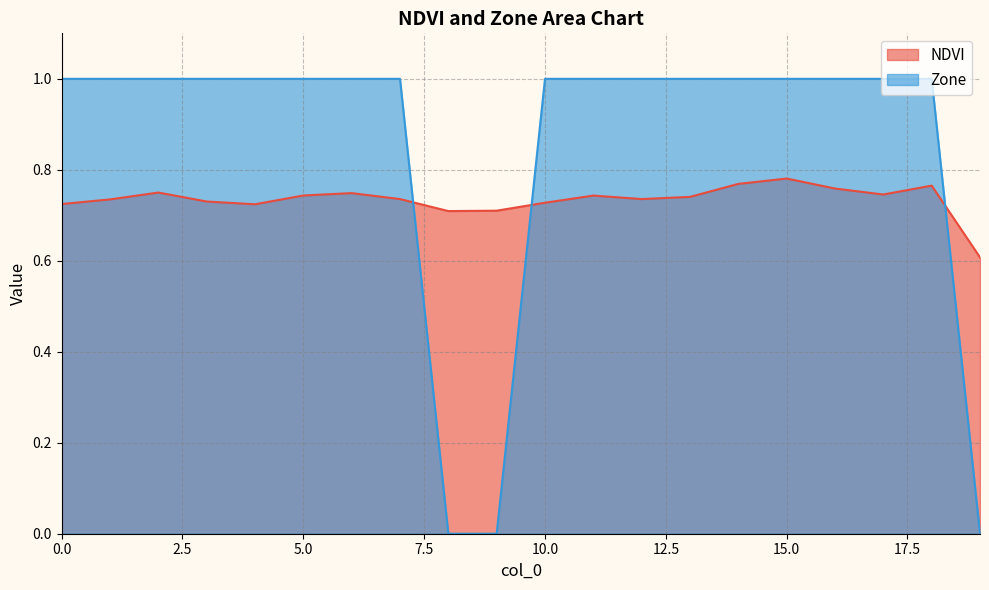

True or false: NDVI has more than 2 interior local peaks.

True